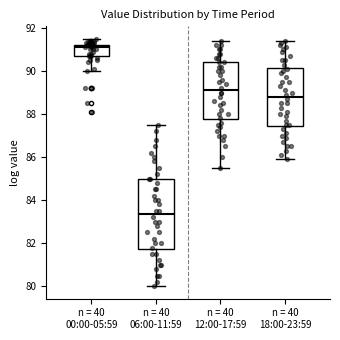

Which box's median line is the lowest?

n = 40 06:00-11:59